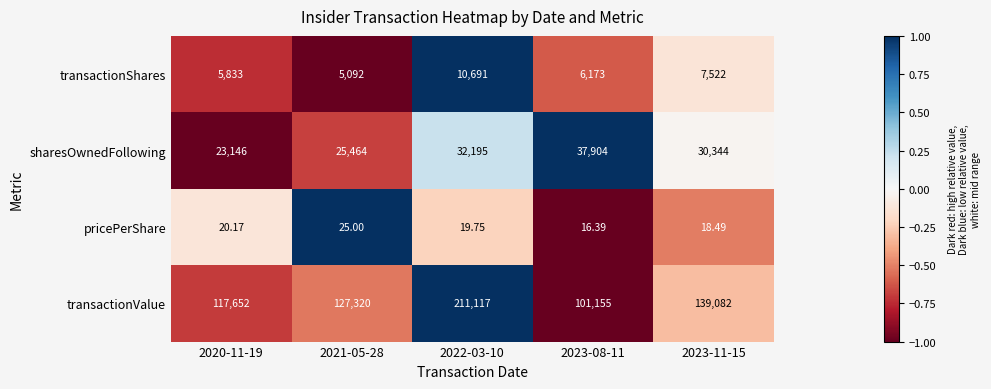

Between 2021-05-28 and 2023-08-11, which series saw the biggest shift?

transactionValue